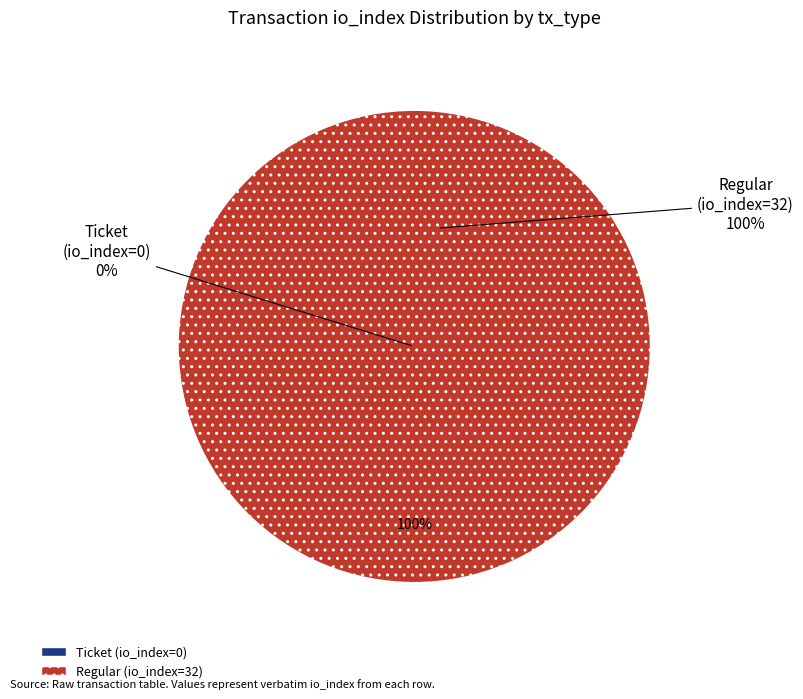

What percentage is the Regular (io_index=32) slice, to the nearest percent?

100%